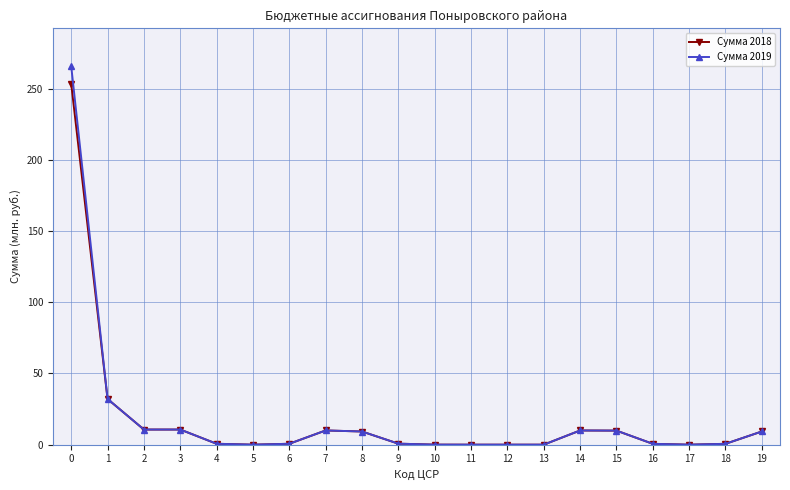

Which series has the widest spread of values?

Сумма 2019